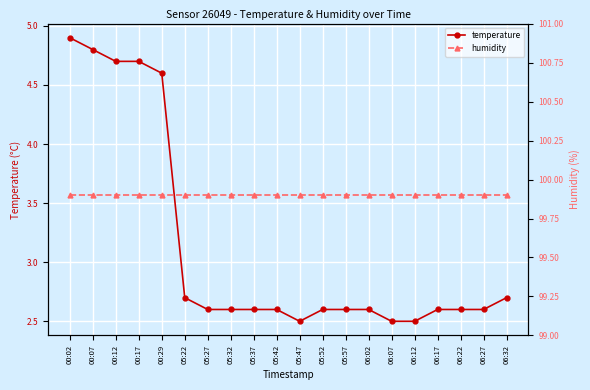

Which category has the highest value in the humidity series?

00:02